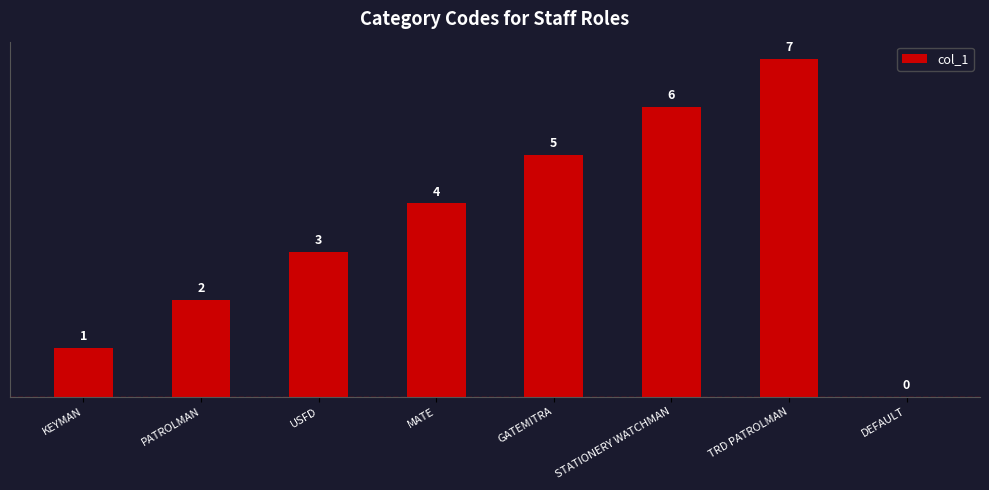

What is the sum of the values at DEFAULT and GATEMITRA?

5